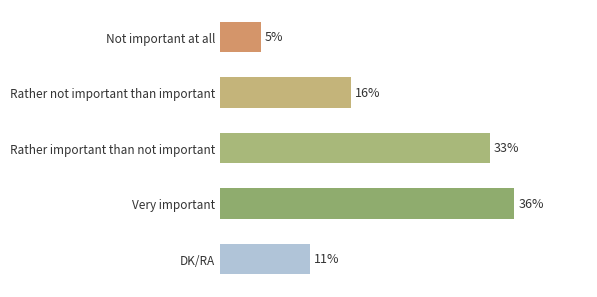

List the labels in order of value, smallest first.

Not important at all, DK/RA, Rather not important than important, Rather important than not important, Very important